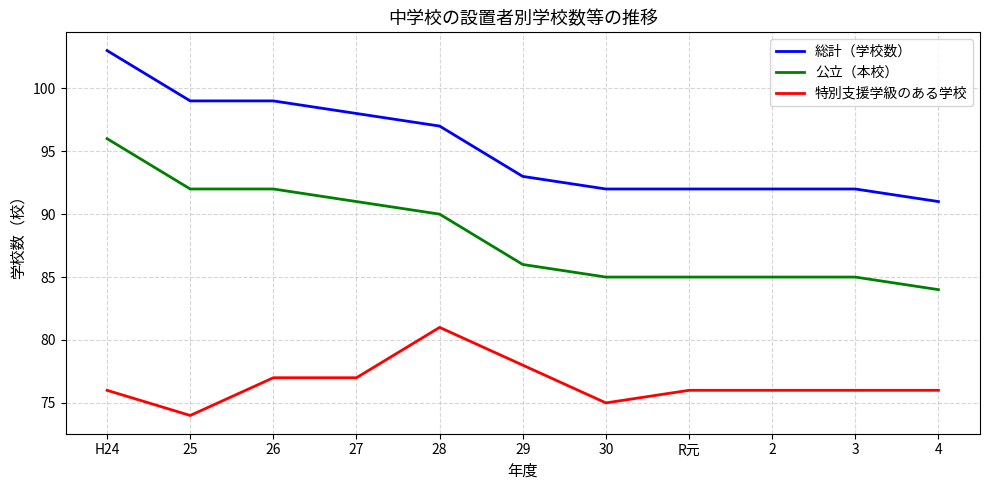

True or false: 総計（学校数） has a value of 64 at R元.

False